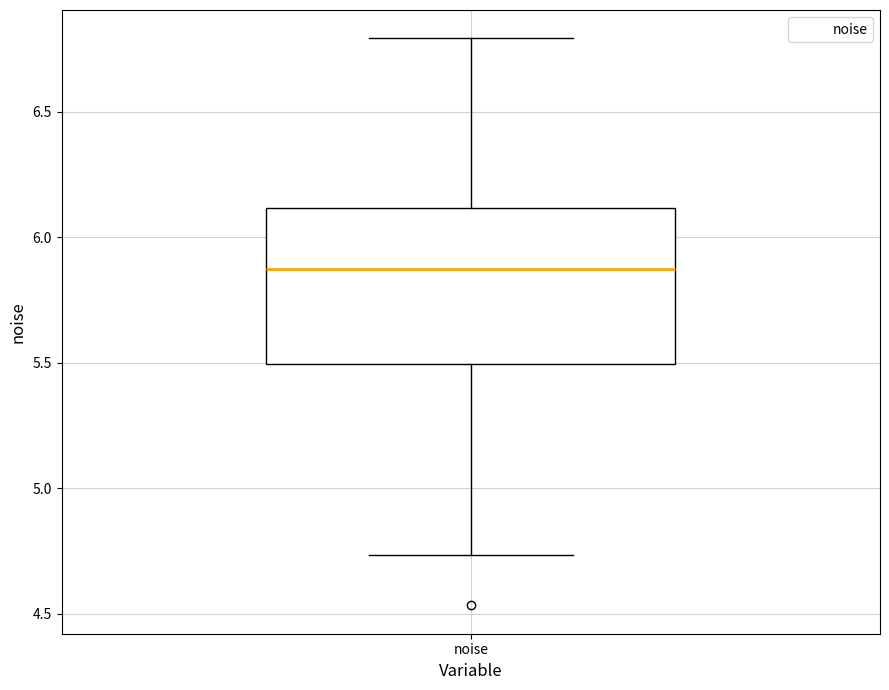

Where is the upper edge of the box for noise on the y-axis? The values are not printed on the chart, so give them approximately, as read against the axis.

6.10